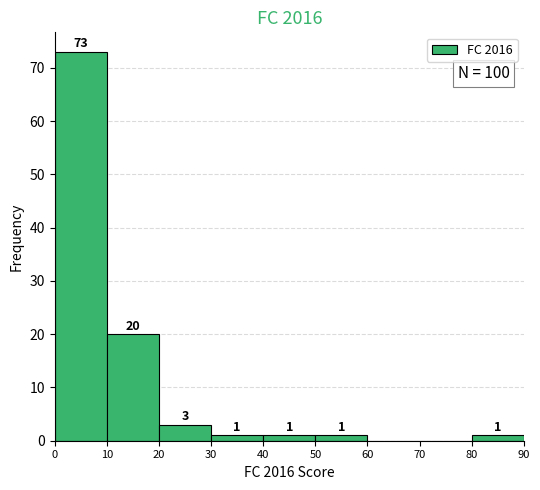

Which range on the x-axis has the tallest bar?

0 to 10